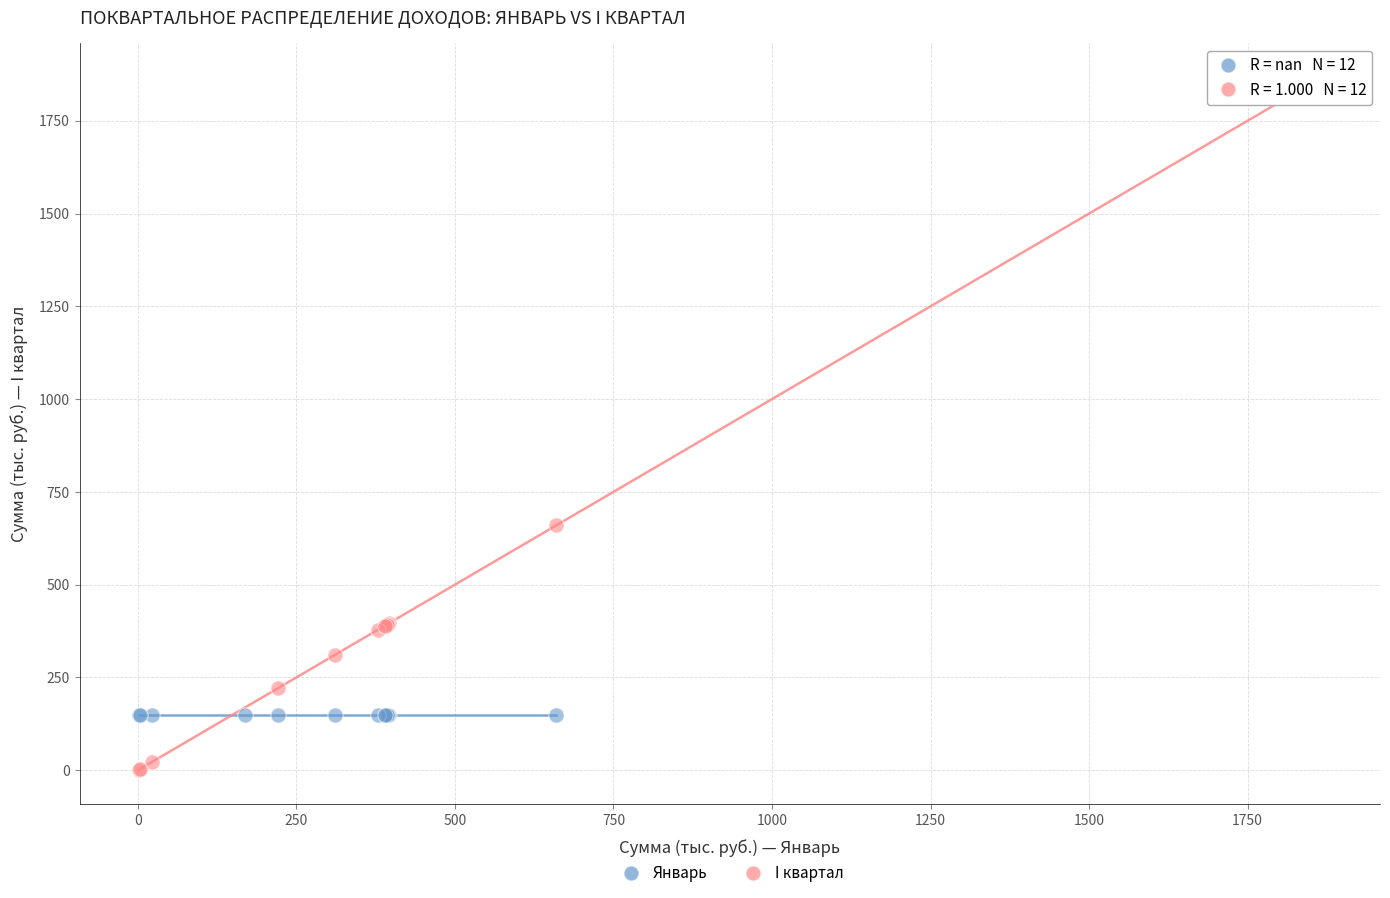

Which series contains the highest Y value?

I квартал